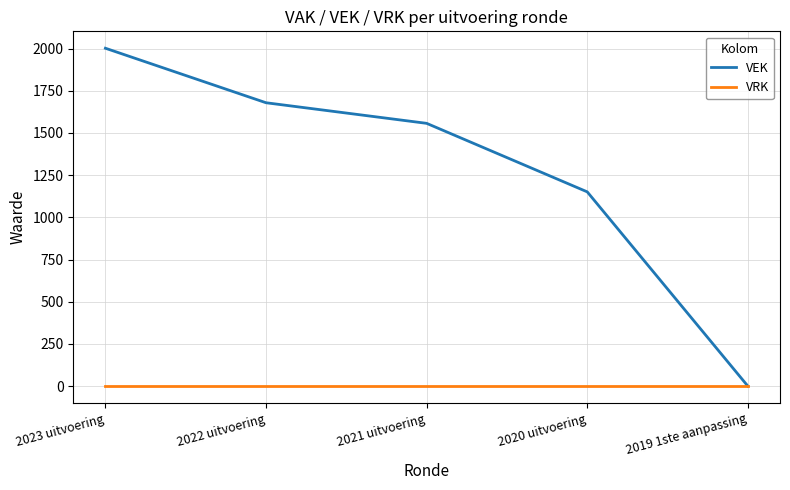

Which series changed the most between 2023 uitvoering and 2019 1ste aanpassing?

VEK